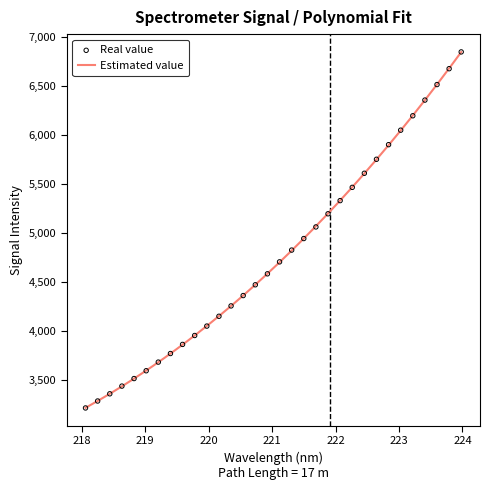

What is the highest value of the Estimated value series?

6850.2